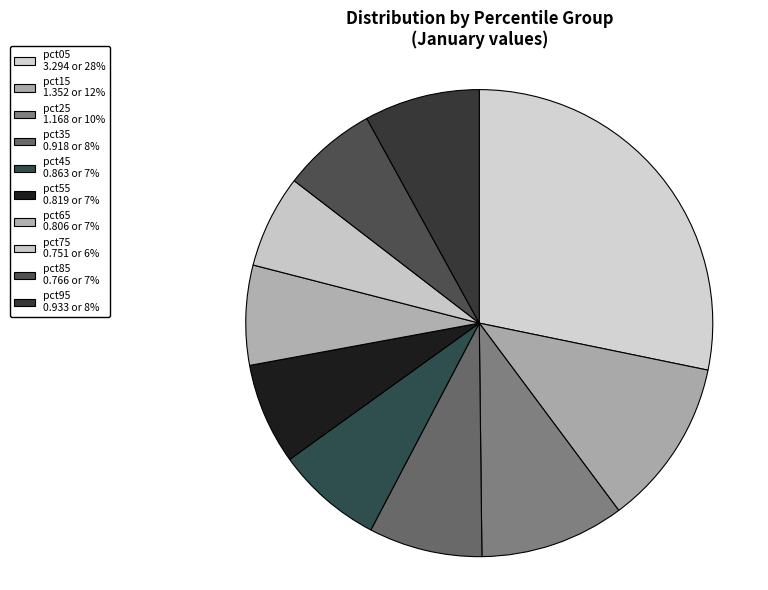

What is the largest slice in the pie chart?

pct05